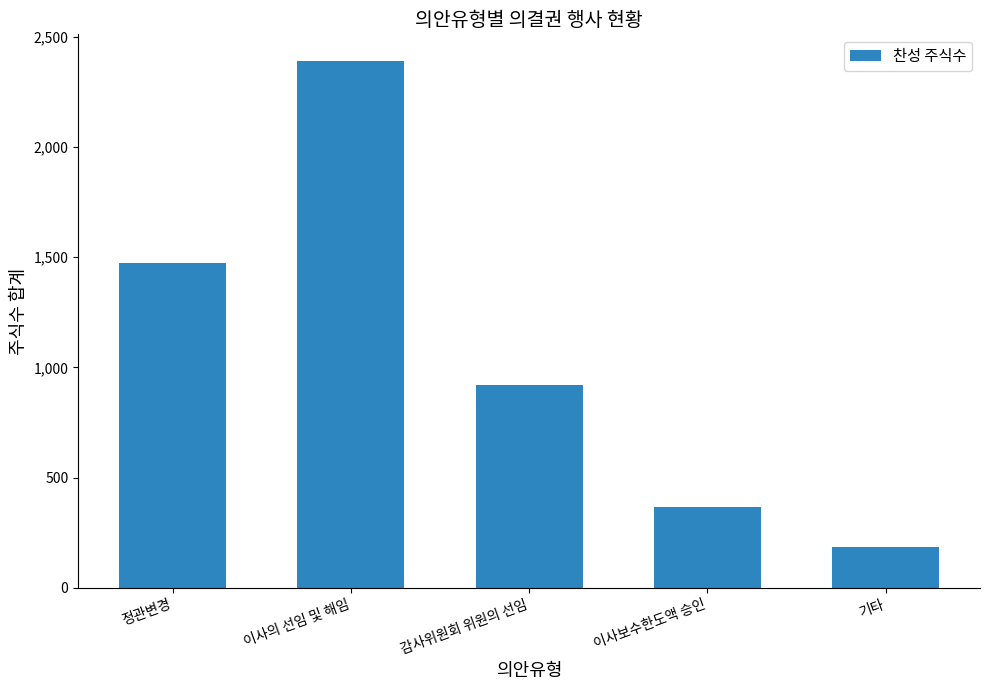

The chart shows a value of 1472 at 정관변경. True or false?

True